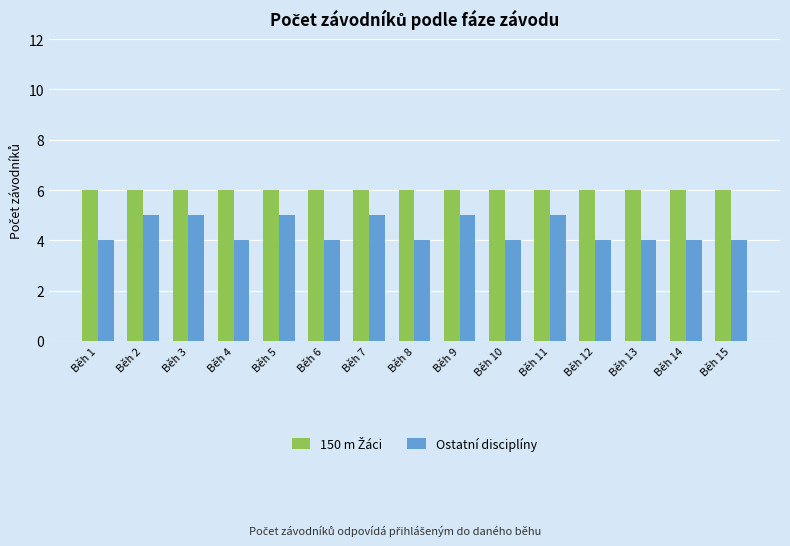

What is the difference between the maximum and second lowest values in the Ostatní disciplíny series?

1